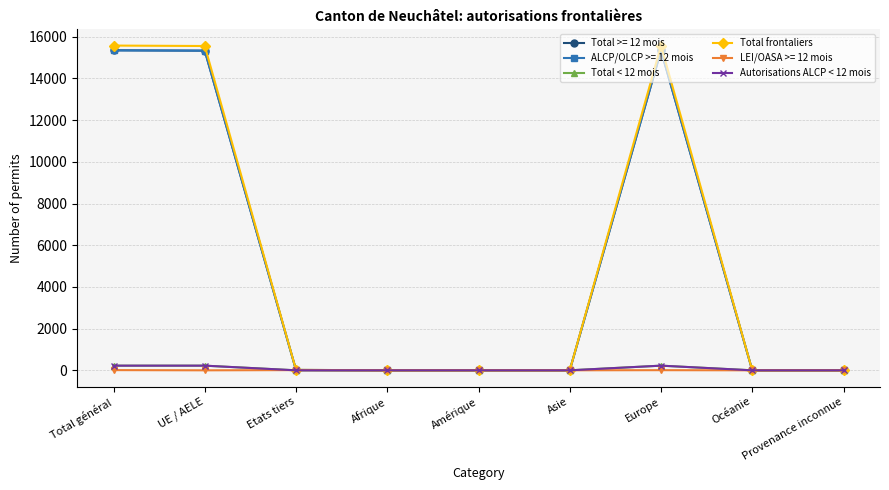

Does the chart have visible grid lines?

Yes